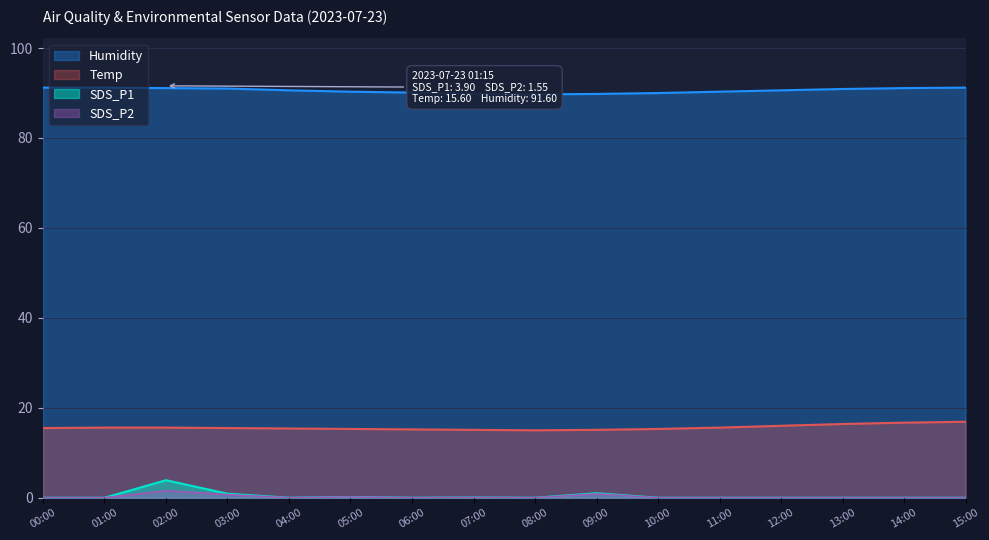

True or false: SDS_P2 and Temp cross at least once.

False